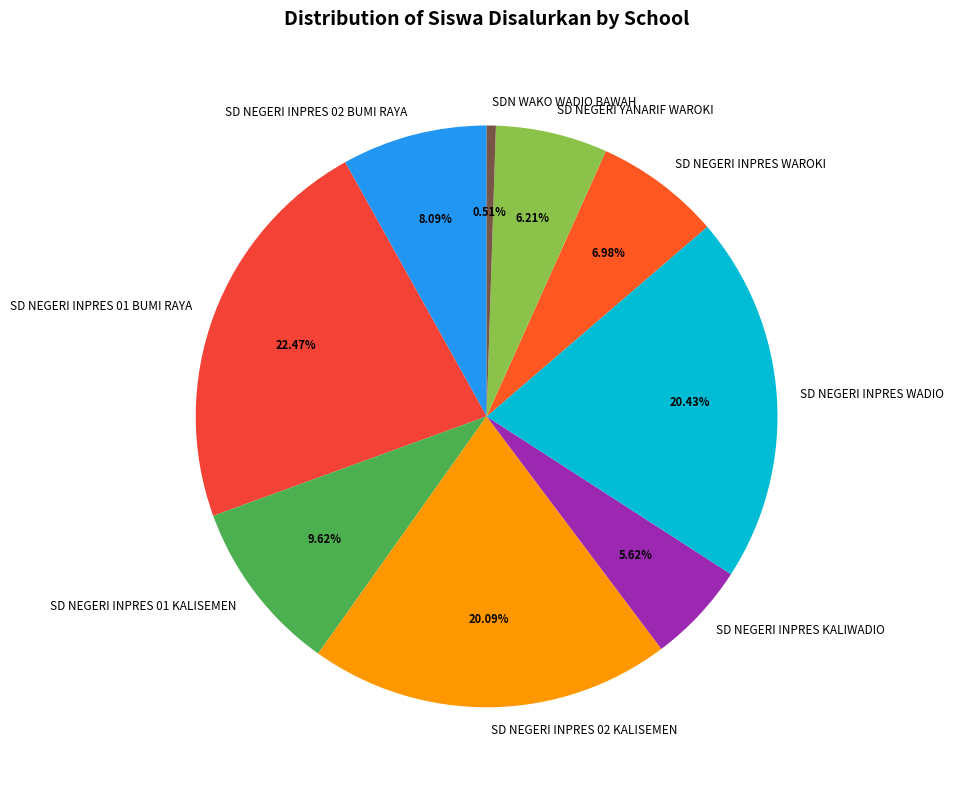

Is SD NEGERI INPRES 01 KALISEMEN the majority of the pie?

No